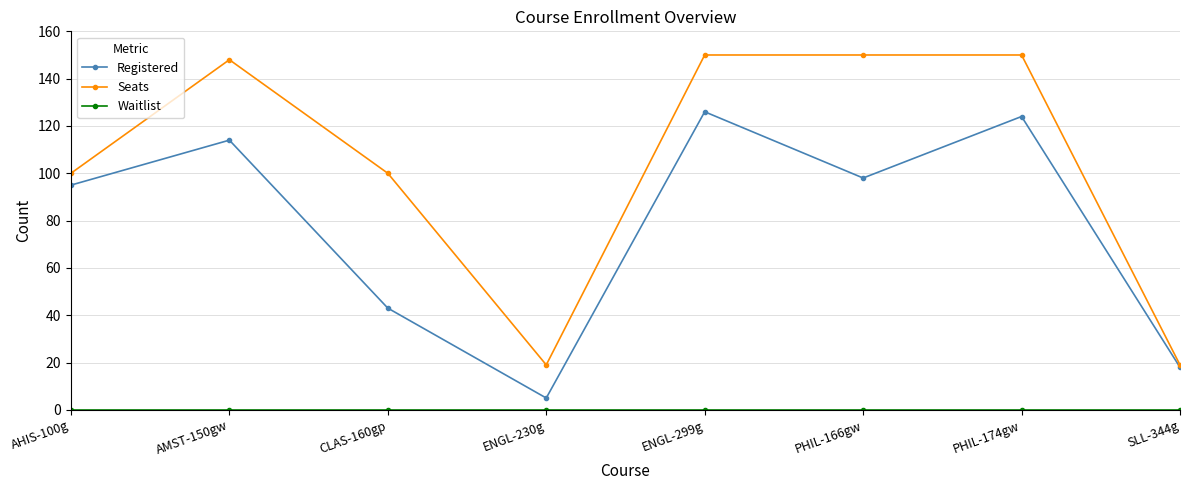

What is the label of the 7th point from the left?

PHIL-174gw